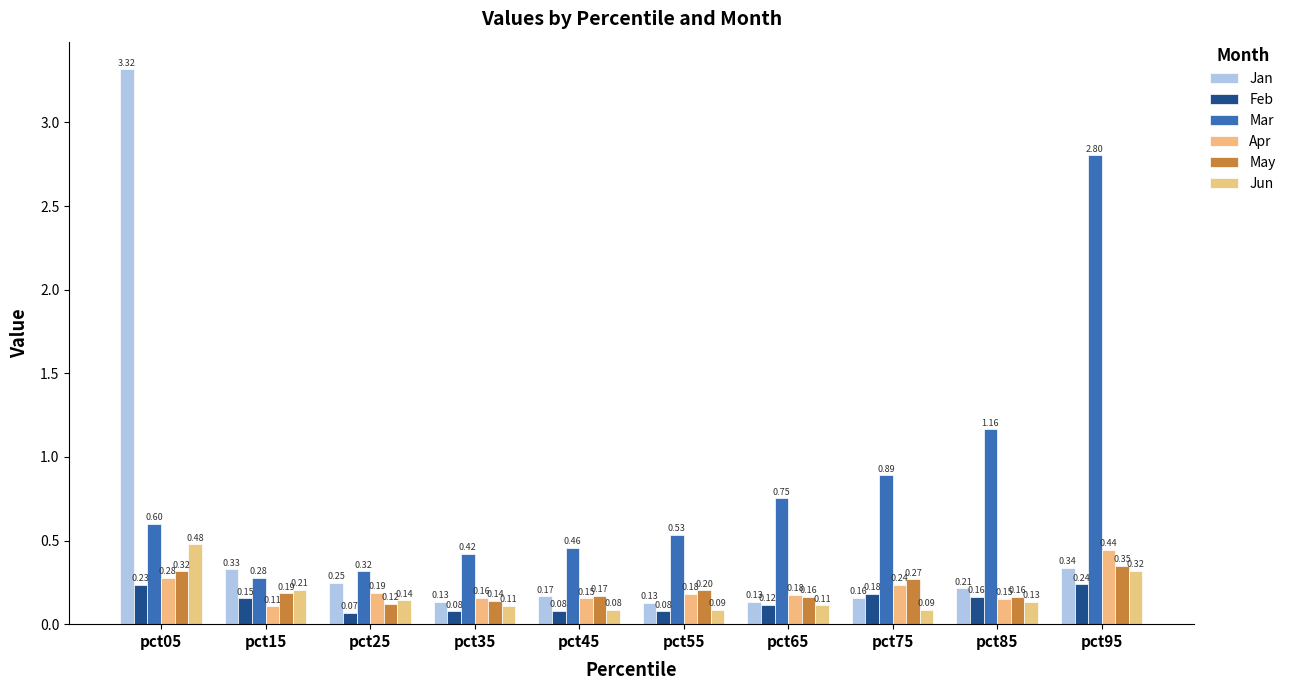

At which label does Jan reach its peak?

pct05